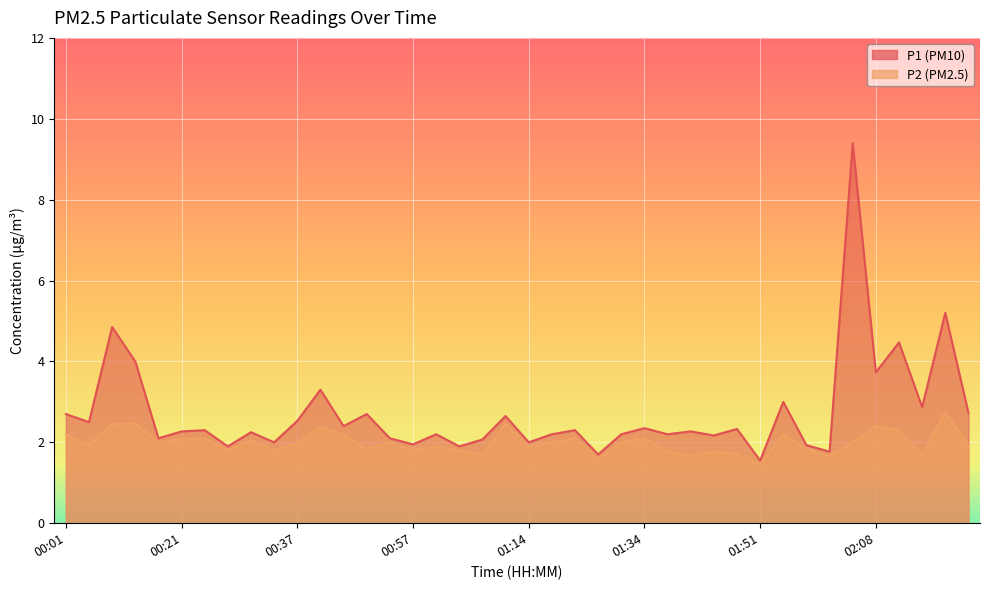

What is the label of the 4th point from the right?

02:11